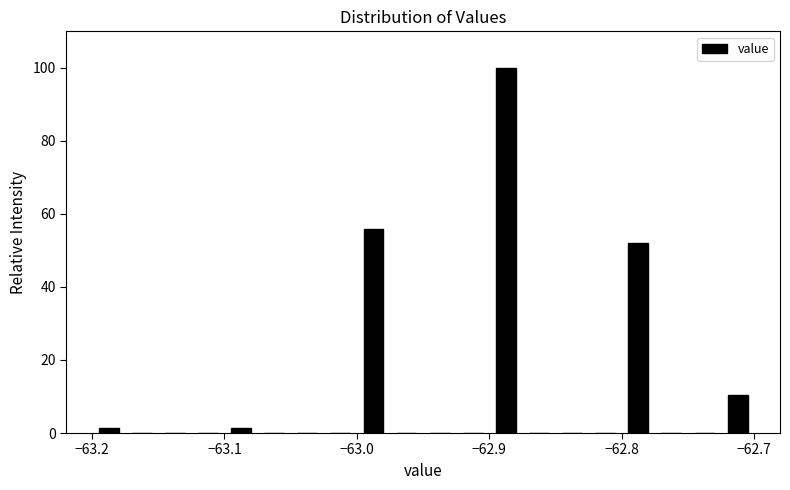

Around what value on the x-axis is the tallest bar? Give the approximate position of its centre, as read against the axis.

-62.89